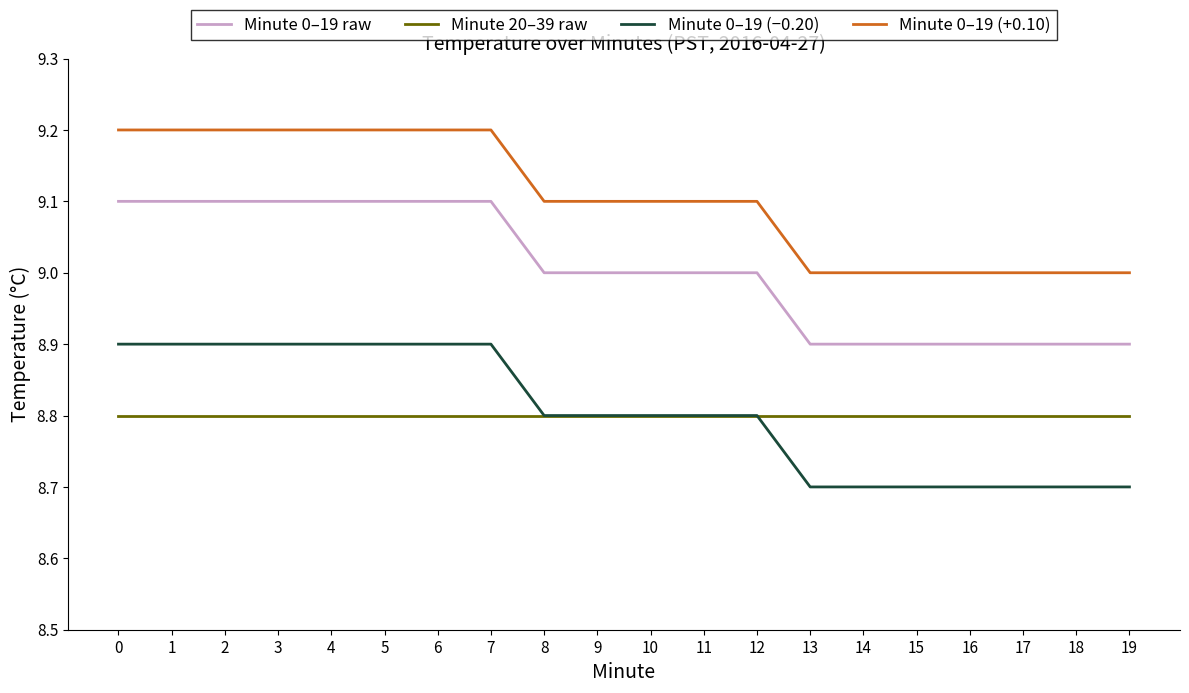

What is the sum of the Minute 0–19 raw values at 17 and 19?

17.8